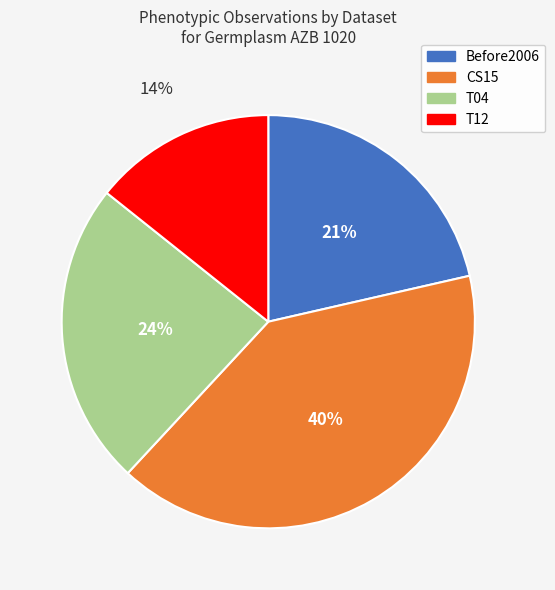

True or false: T12 accounts for 29% of the total.

False